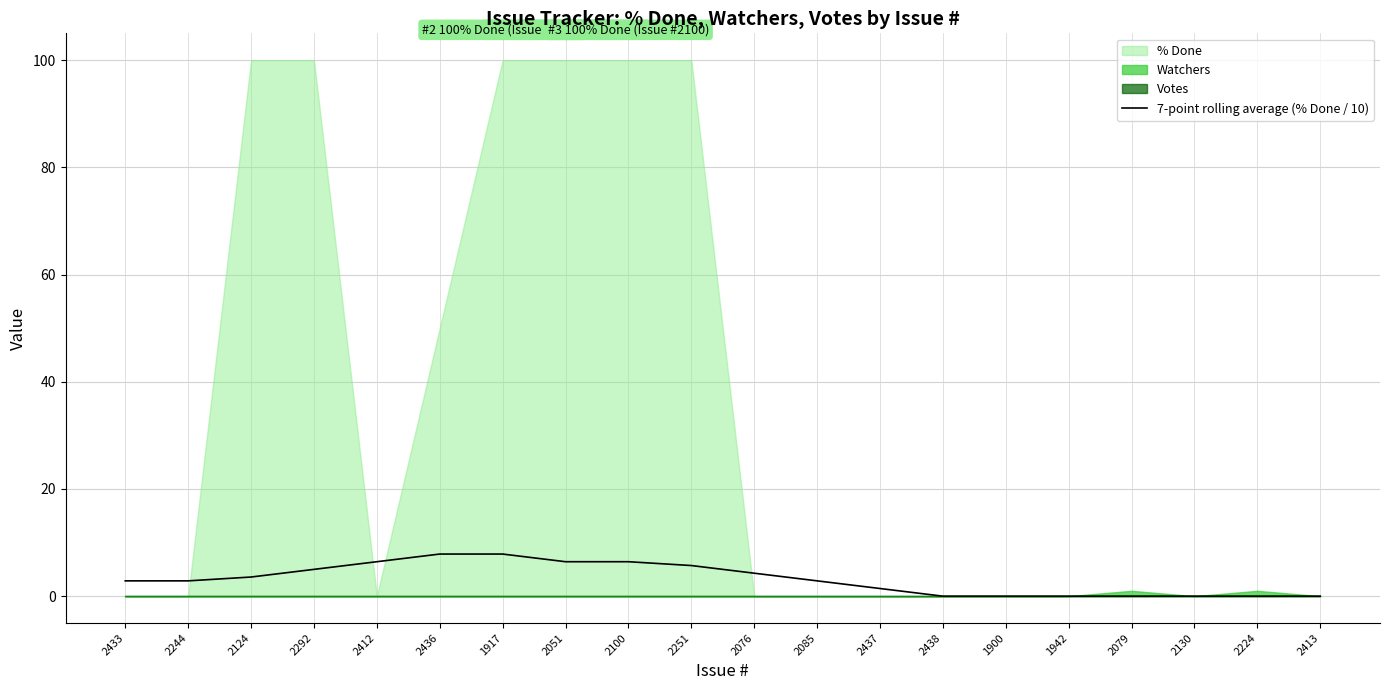

The chart shows a value of -3.2 at 2438. True or false?

False